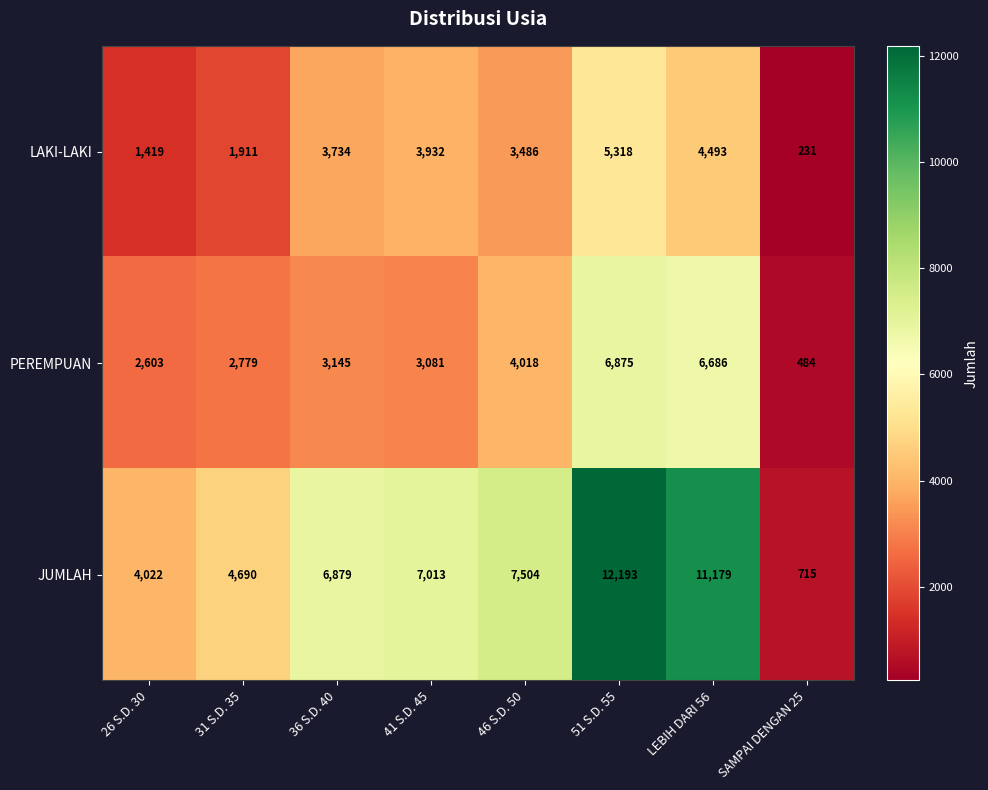

What is the minimum value shown in the chart?

231